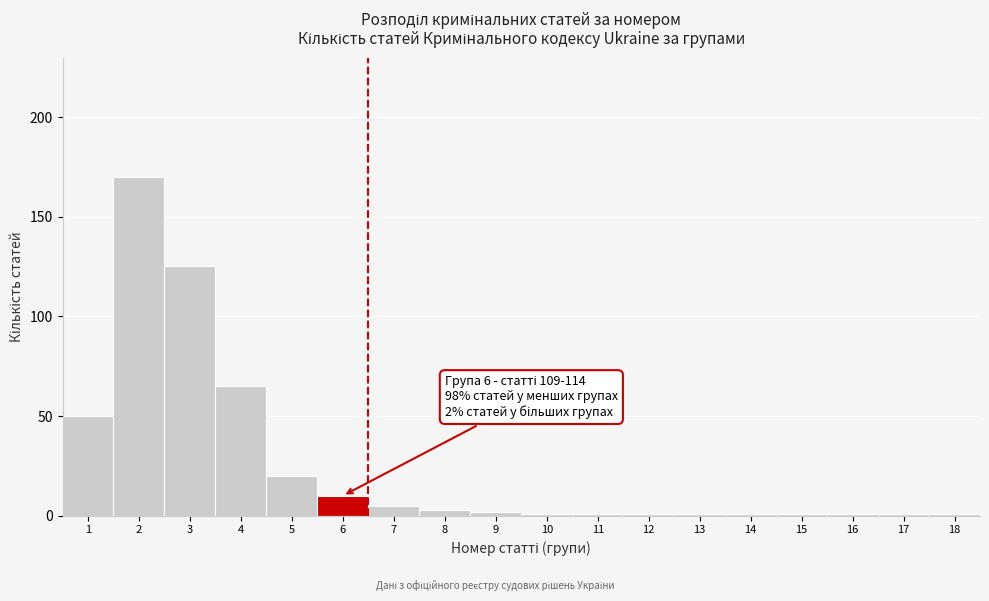

Reading left to right, what are all the values shown in this chart?

1=50	2=170	3=125	4=65	5=20	6=10	7=5	8=3	9=2	10=1	11=1	12=1	13=1	14=1	15=1	16=1	17=1	18=1